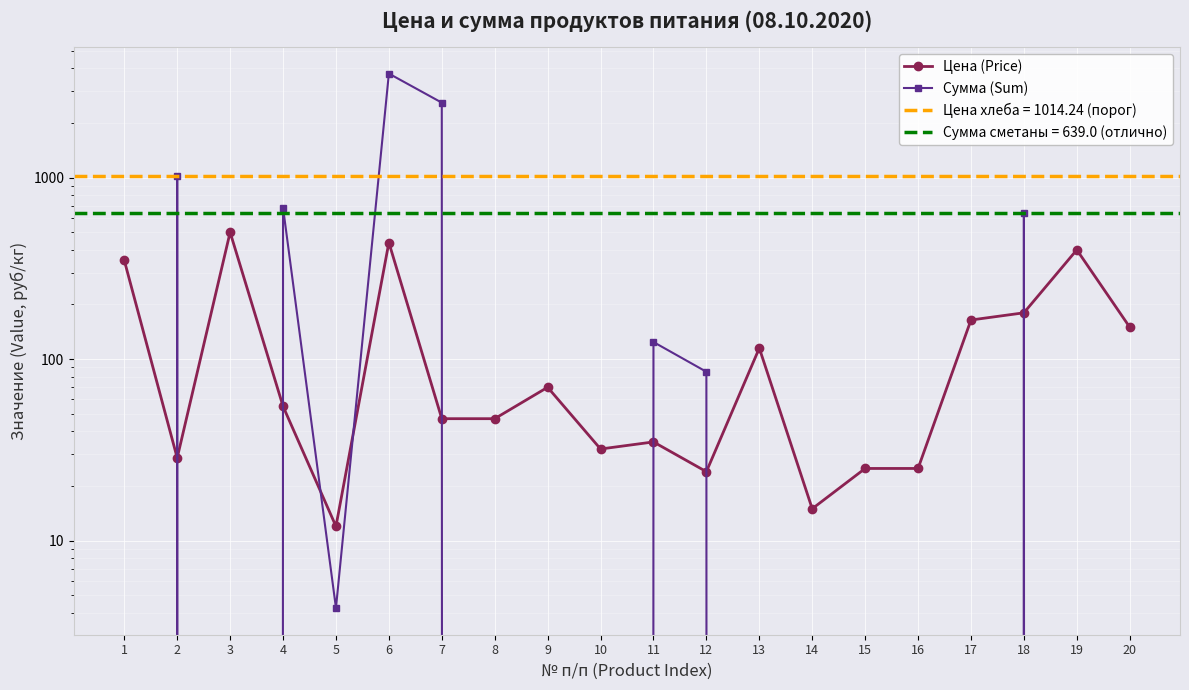

At which category does the chart reach its minimum across all series?

1